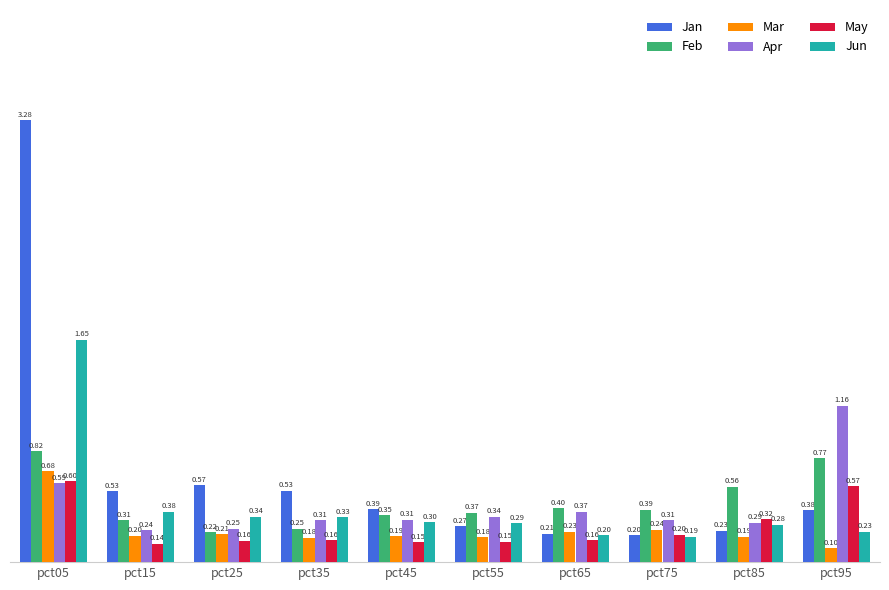

What is the difference between the highest and lowest values at pct45?

0.2